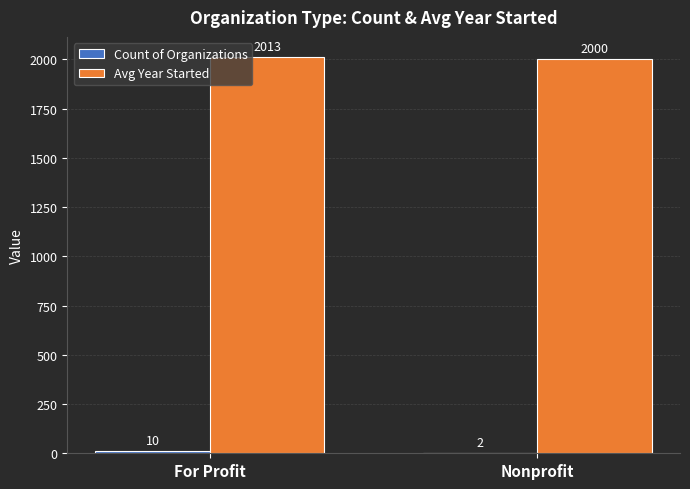

Where is Avg Year Started nearest to the value 2006?

Nonprofit